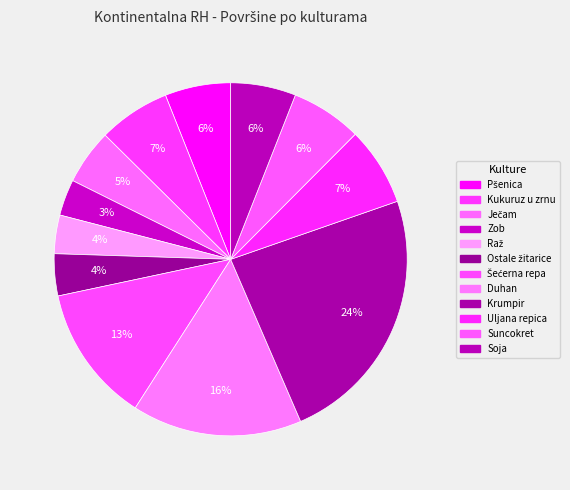

To the nearest percent, what is the combined percentage of Krumpir and Uljana repica?

31%